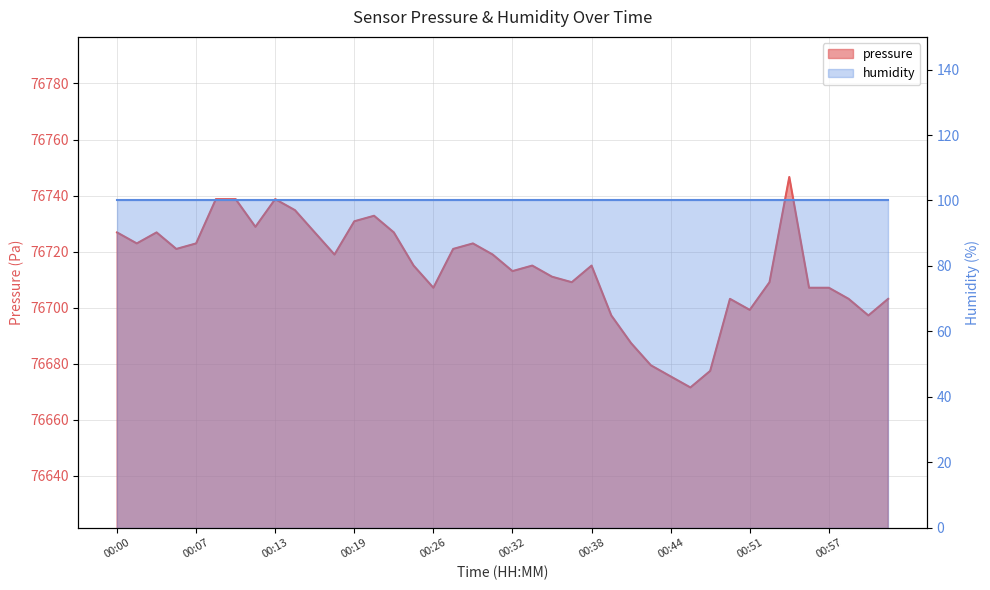

Where is the first local maximum?

00:04